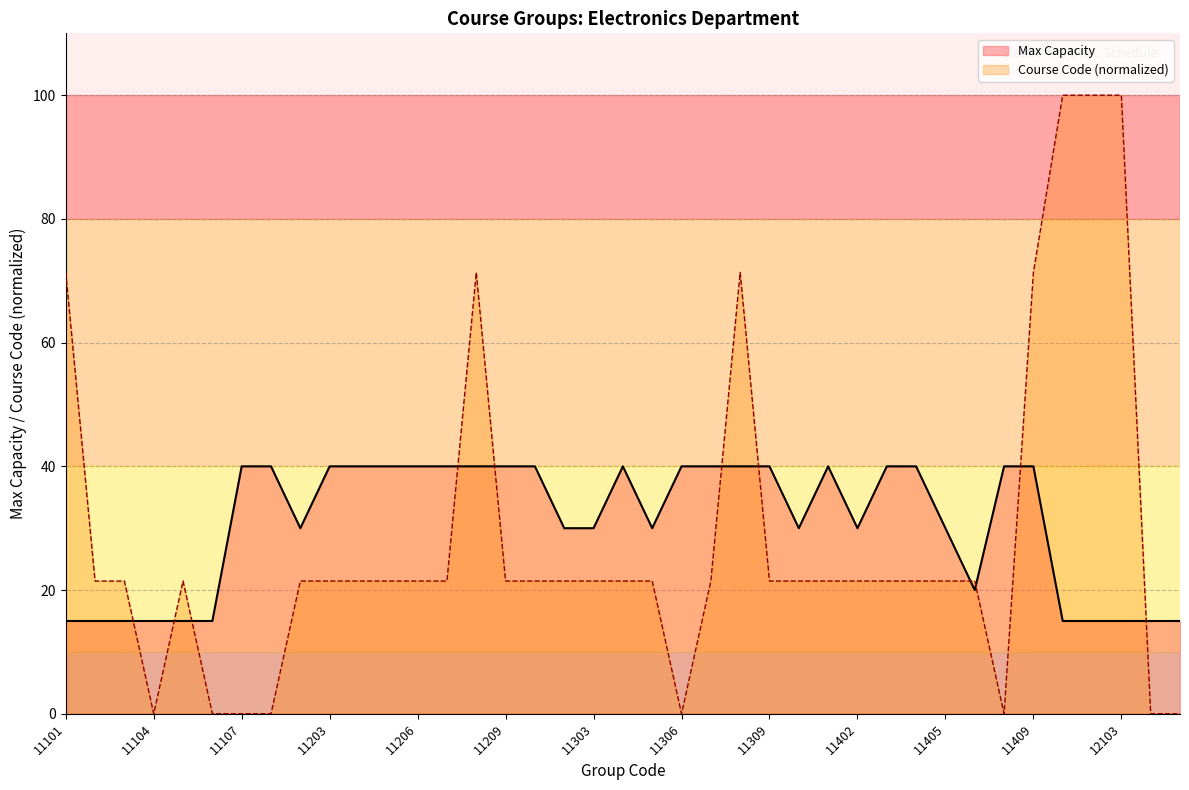

How many data points does each series have?

39